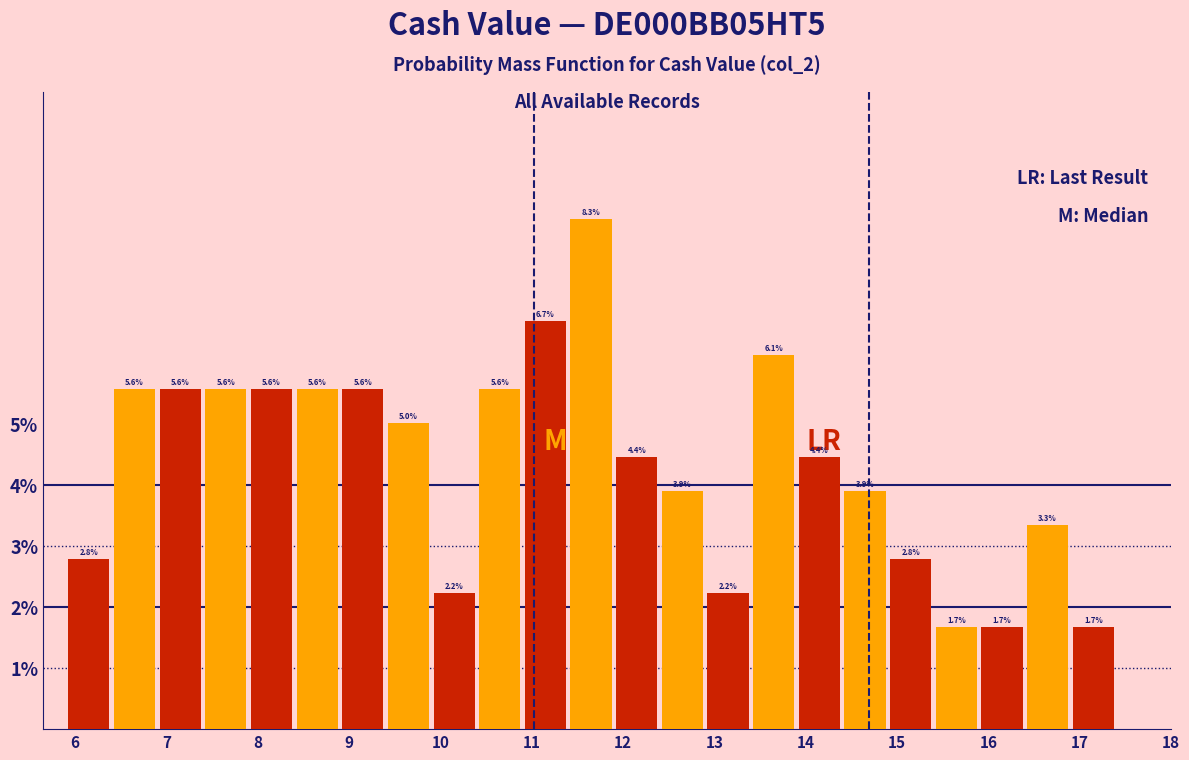

Reading left to right, list every bar in this chart as the range it spans on the x-axis followed by its height.

5.9 to 6.4: 2.8
6.4 to 6.9: 5.6
6.9 to 7.4: 5.6
7.4 to 7.9: 5.6
7.9 to 8.4: 5.6
8.4 to 8.9: 5.6
8.9 to 9.4: 5.6
9.4 to 9.9: 5.0
9.9 to 10.4: 2.2
10.4 to 10.9: 5.6
10.9 to 11.4: 6.7
11.4 to 11.9: 8.3
11.9 to 12.4: 4.4
12.4 to 12.9: 3.9
12.9 to 13.4: 2.2
13.4 to 13.9: 6.1
13.9 to 14.4: 4.4
14.4 to 14.9: 3.9
14.9 to 15.4: 2.8
15.4 to 15.9: 1.7
15.9 to 16.4: 1.7
16.4 to 16.9: 3.3
16.9 to 17.4: 1.7